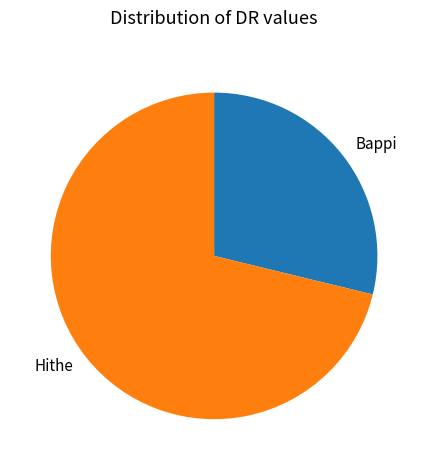

Which slice is the smallest?

Bappi